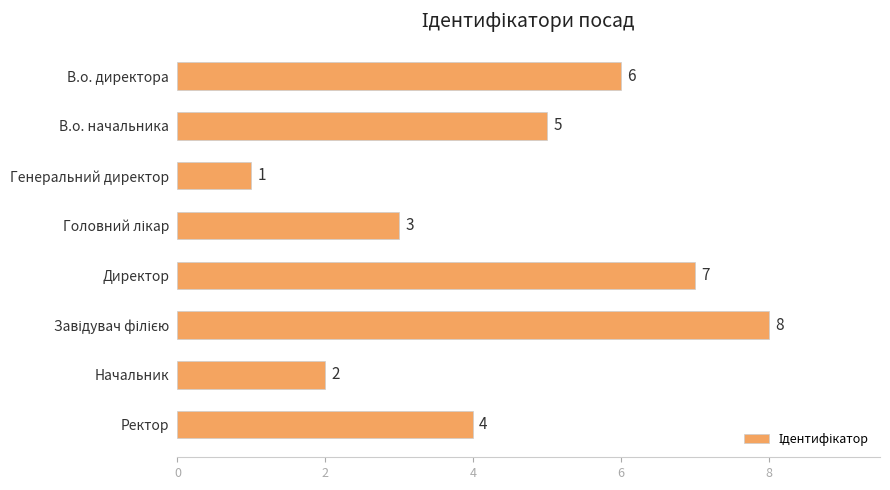

Which category has the lowest value across all series?

Генеральний директор